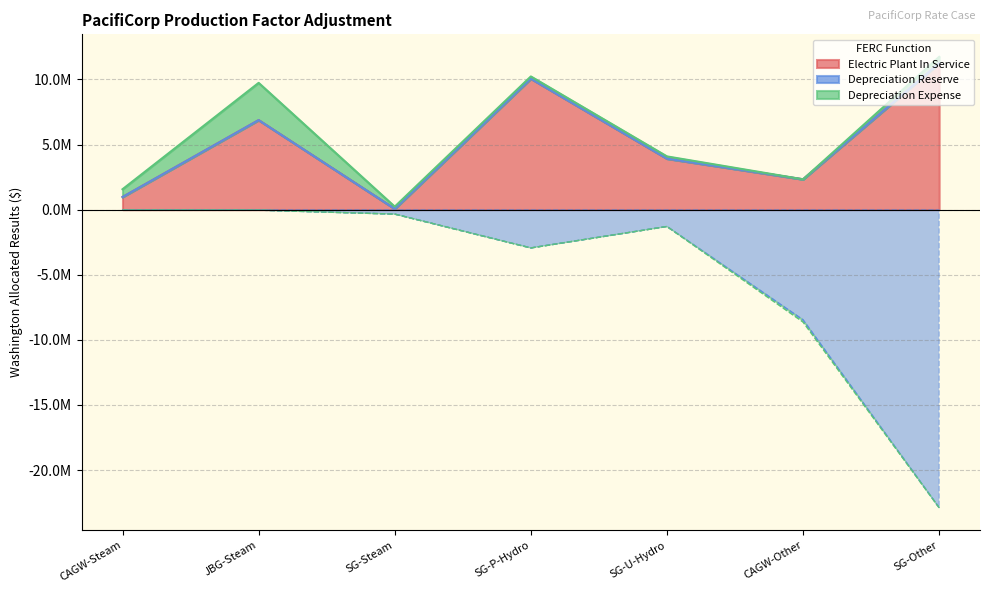

Which series has the largest range (max minus min)?

Depreciation Reserve